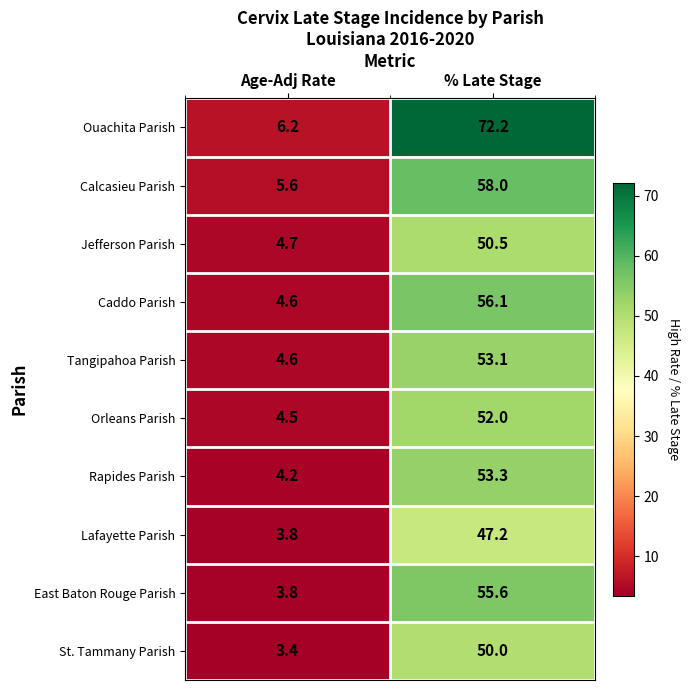

Between Age-Adj Rate and % Late Stage, which series saw the biggest shift?

Ouachita Parish